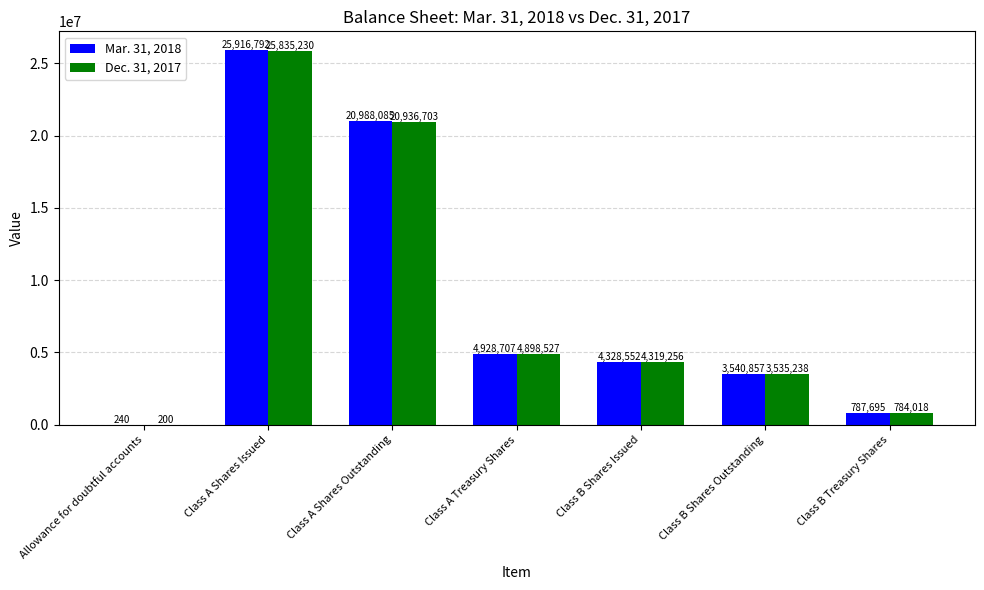

Between Class A Treasury Shares and Class B Treasury Shares, which series saw the biggest shift?

Mar. 31, 2018